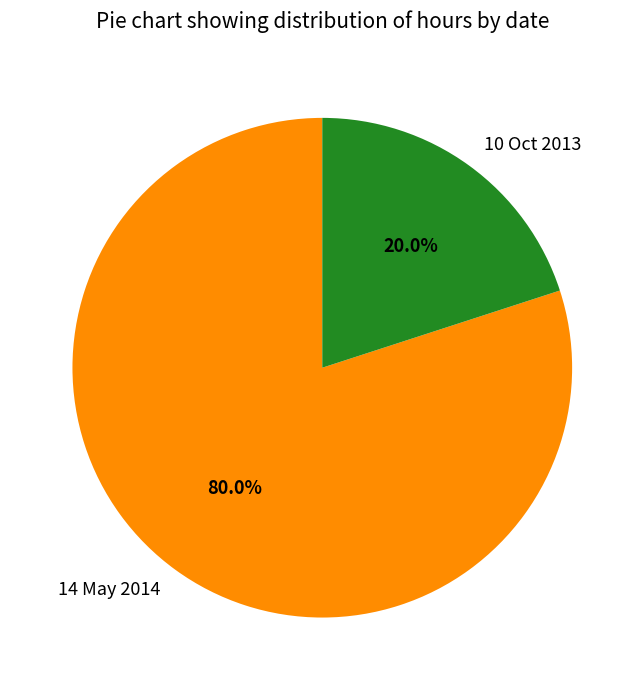

Rank the categories by value from highest to lowest.

14 May 2014, 10 Oct 2013